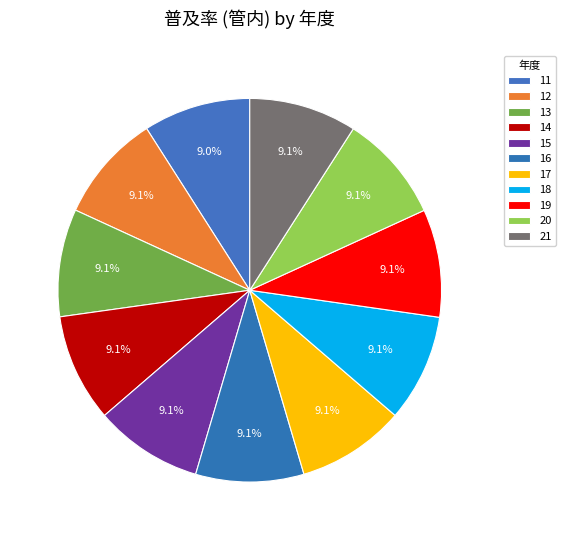

Does any single category account for the majority?

No